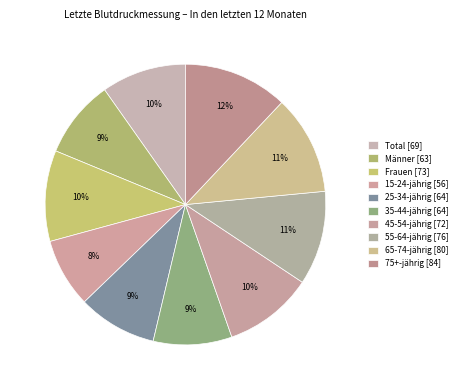

To the nearest percent, what is the average slice percentage?

10%